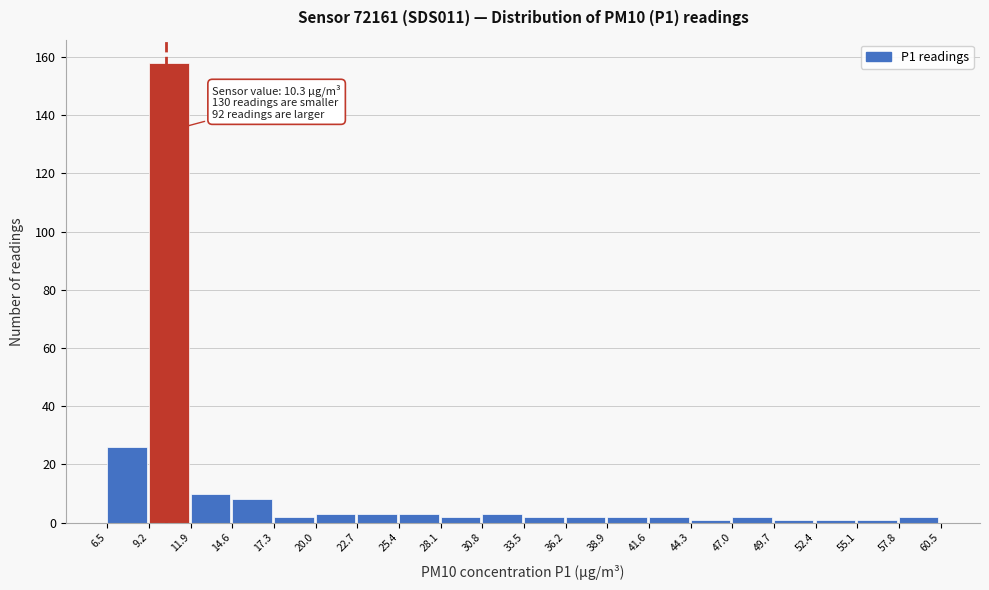

Over which range of the x-axis is the bar tallest?

9.2 to 11.9